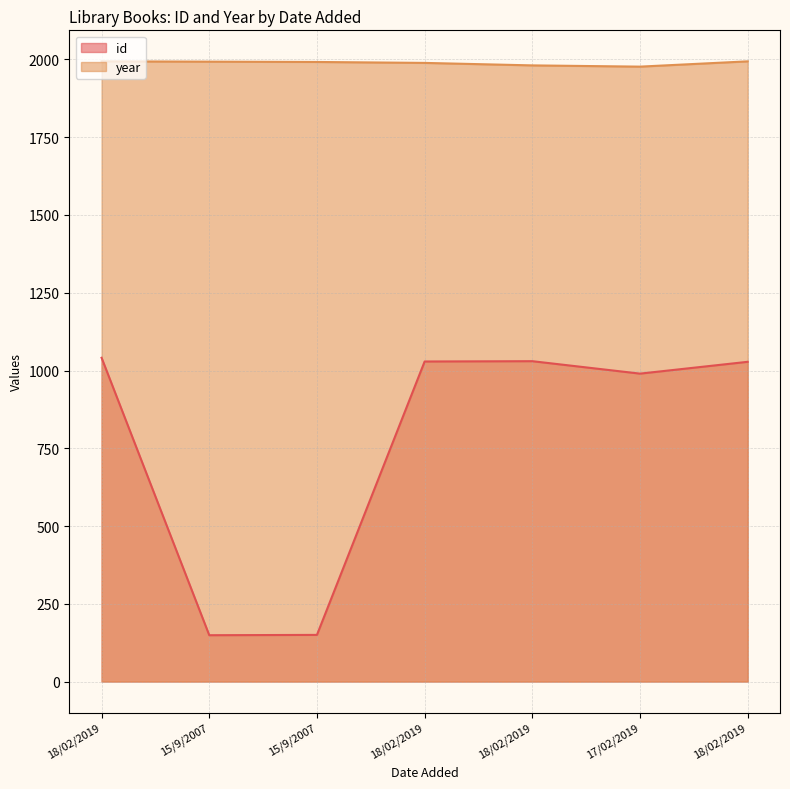

Between 15/9/2007 and 17/02/2019, which is larger?

17/02/2019